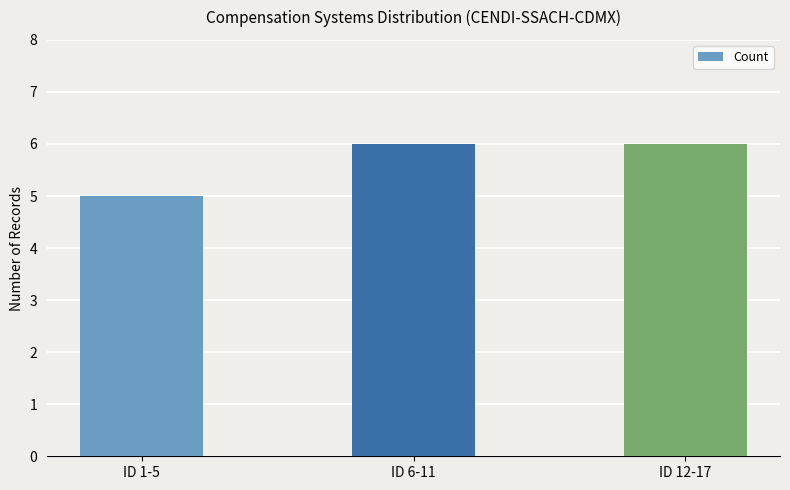

How many values are between 5 and 6?

3